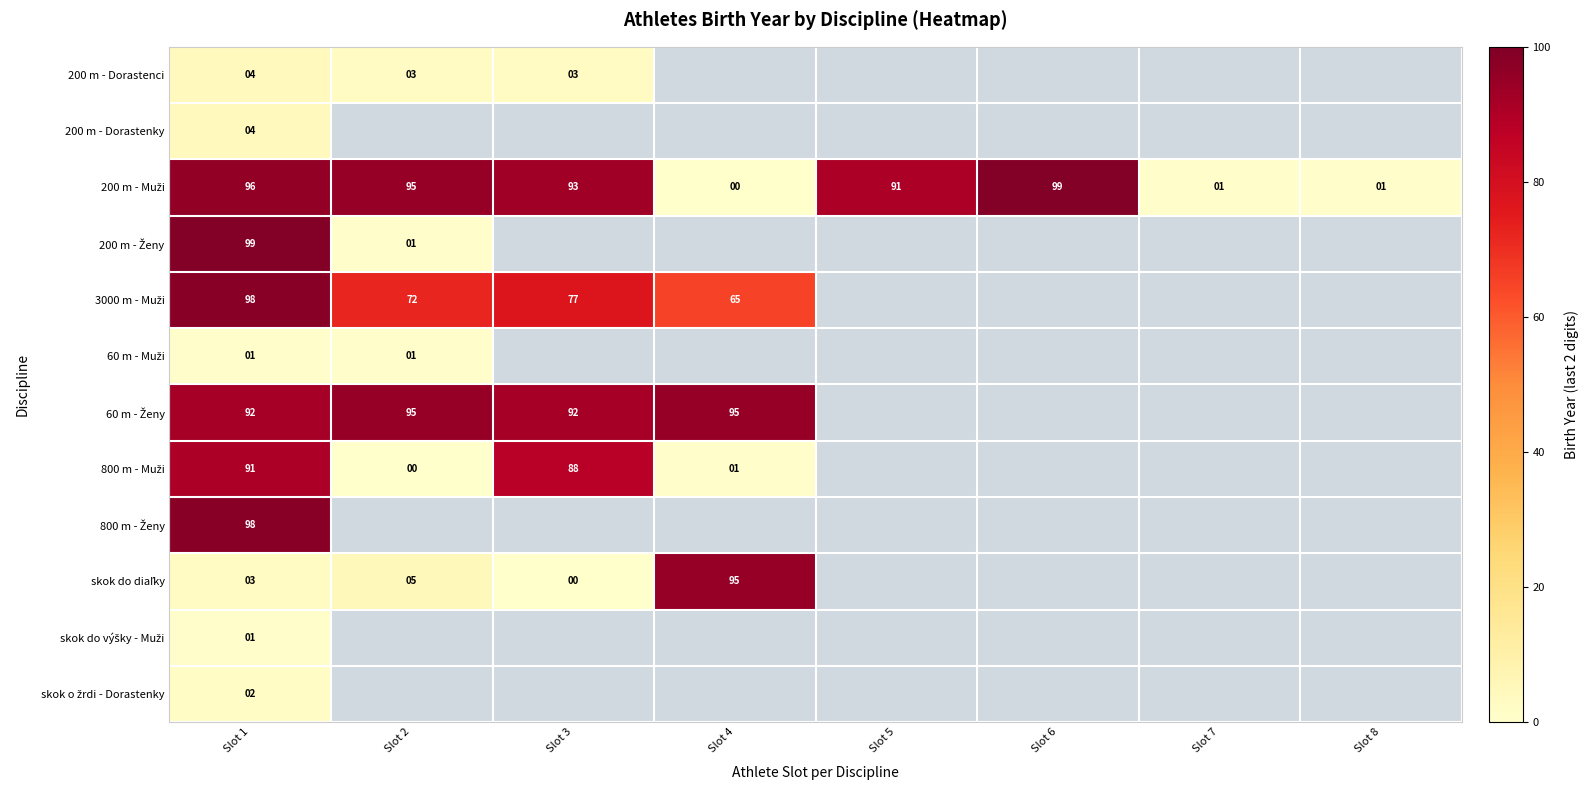

At how many categories does at least one series exceed 58?

6